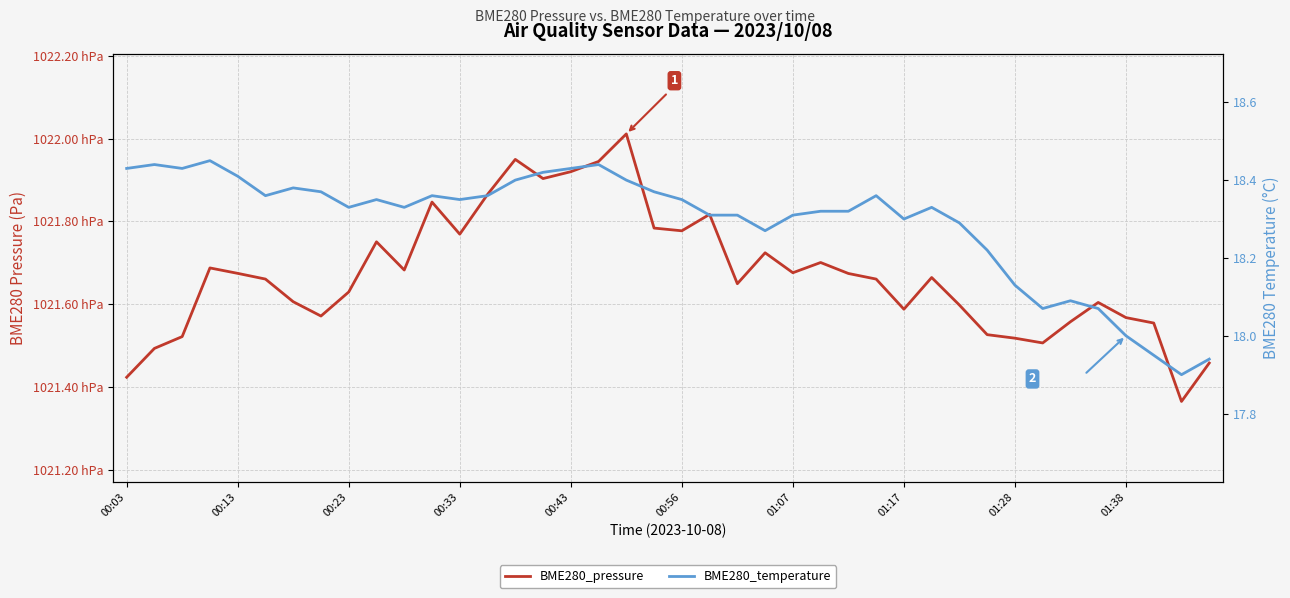

What is the sum of the BME280_pressure values at 33 and 16?

204342.6